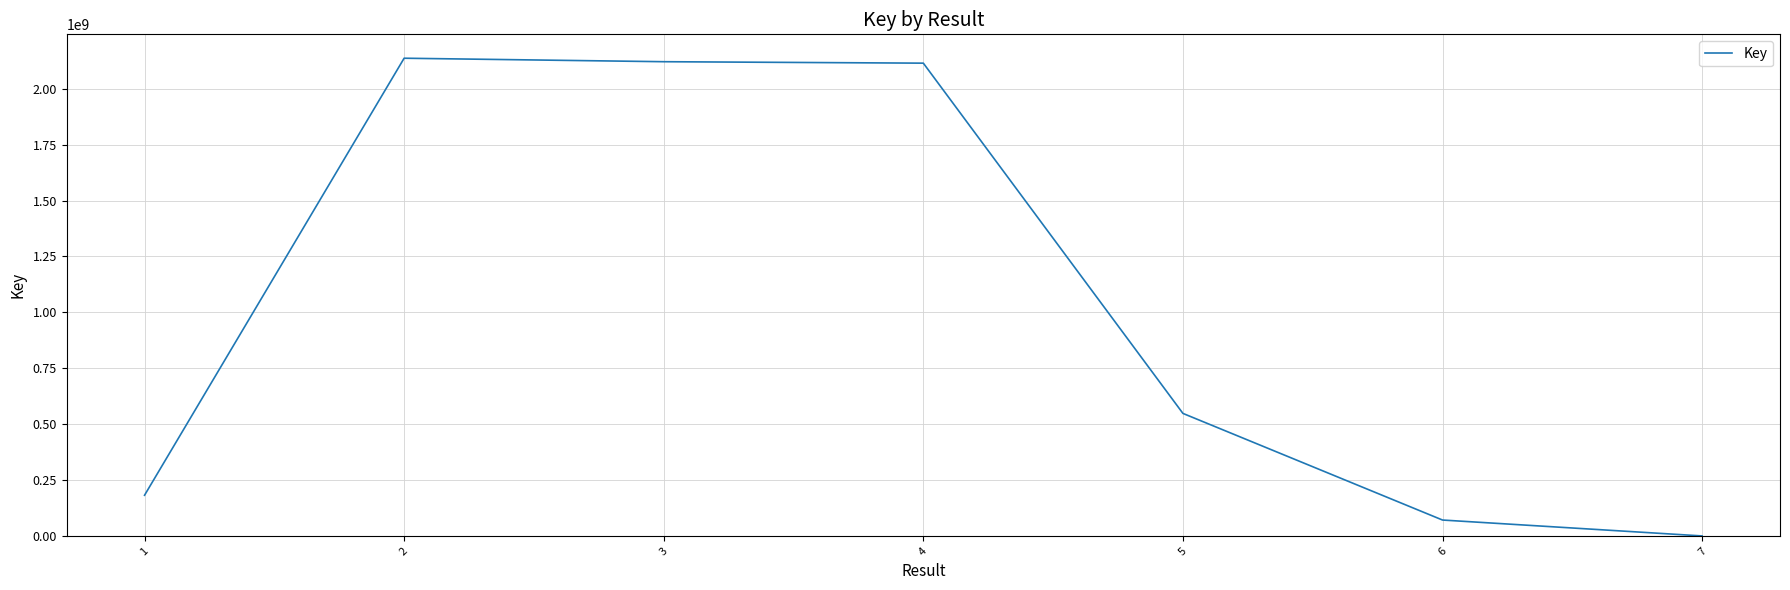

What is the greatest value displayed?

2135962726